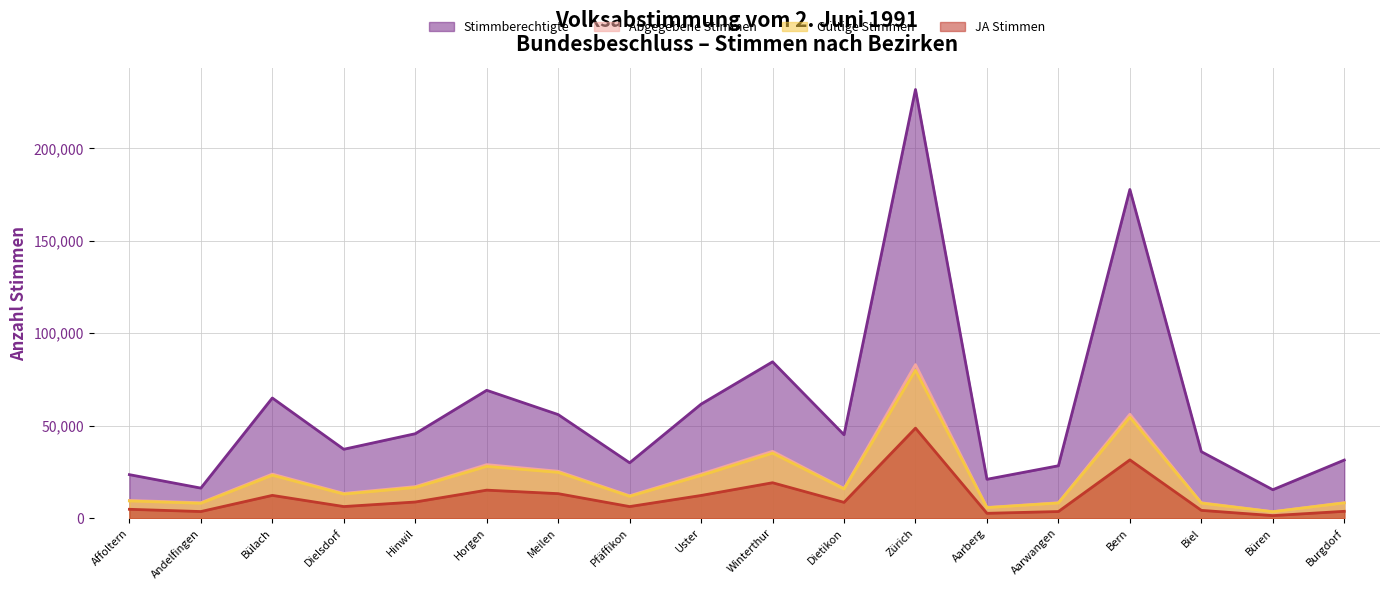

At which category does the chart reach its minimum across all series?

Büren